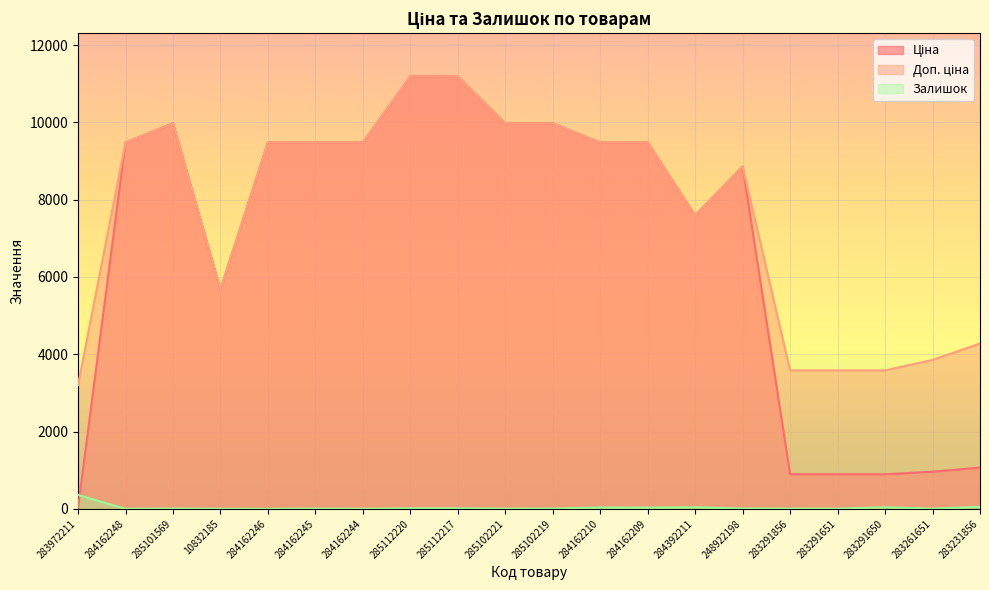

At which label does Ціна reach its peak?

285112220